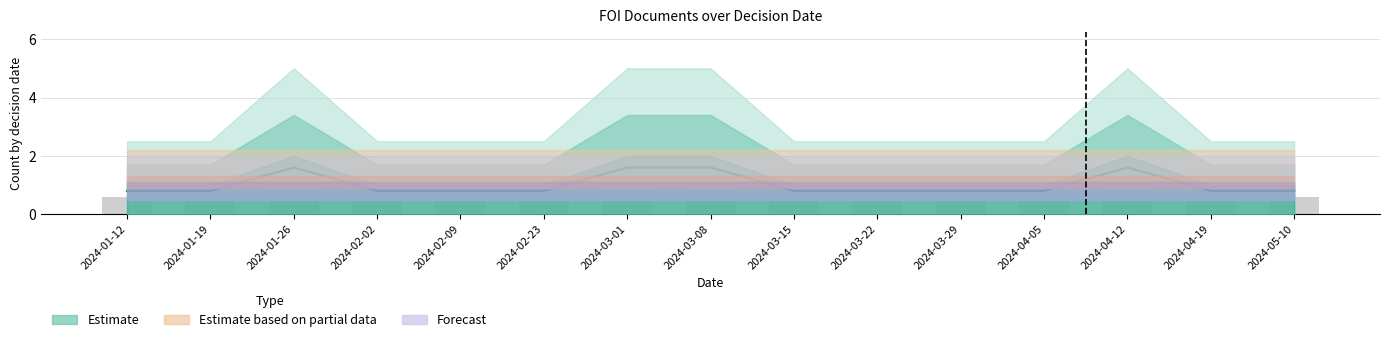

What is the label of the 8th bar from the left?

2024-03-08